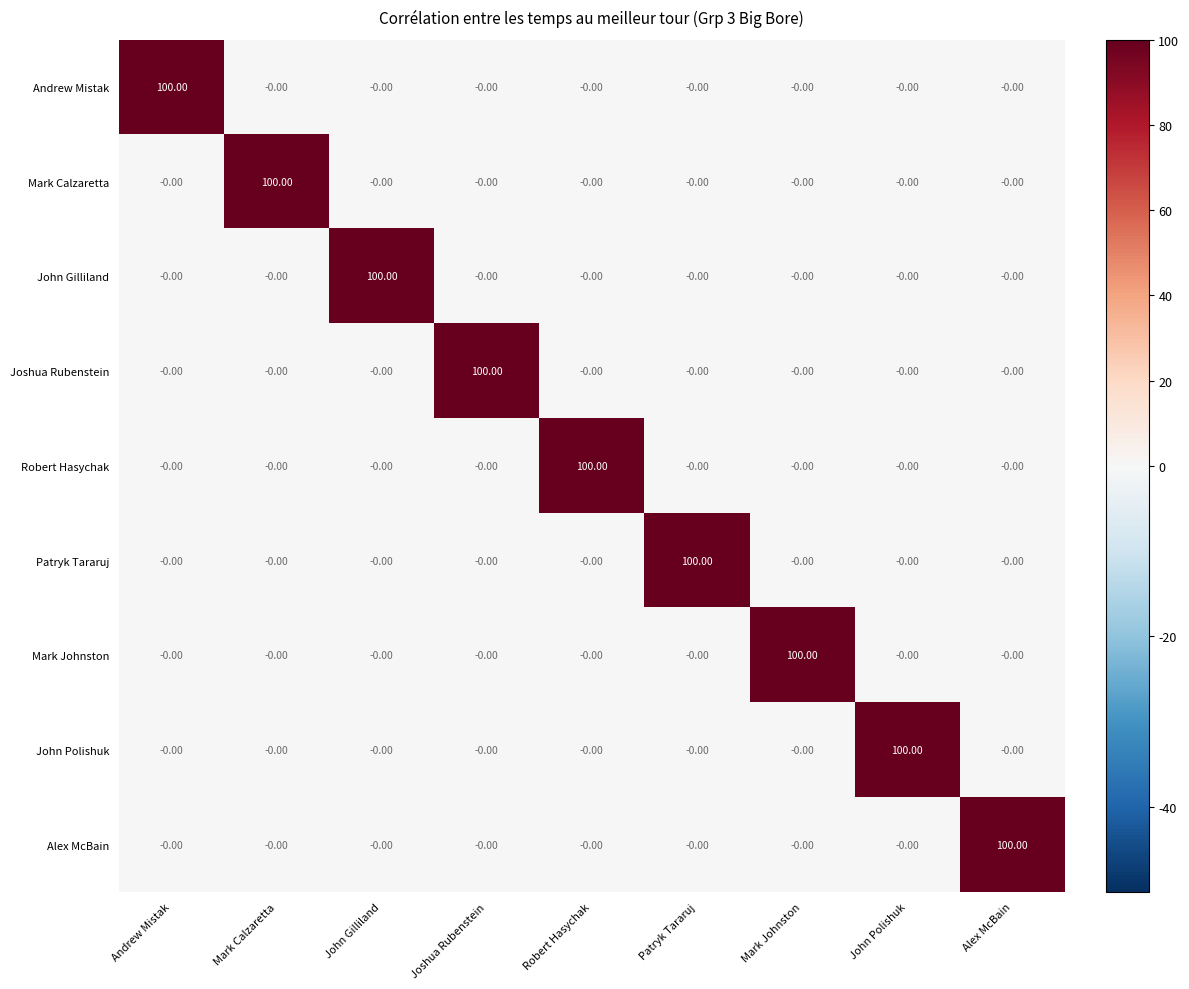

What is the average value of the John Gilliland series?

11